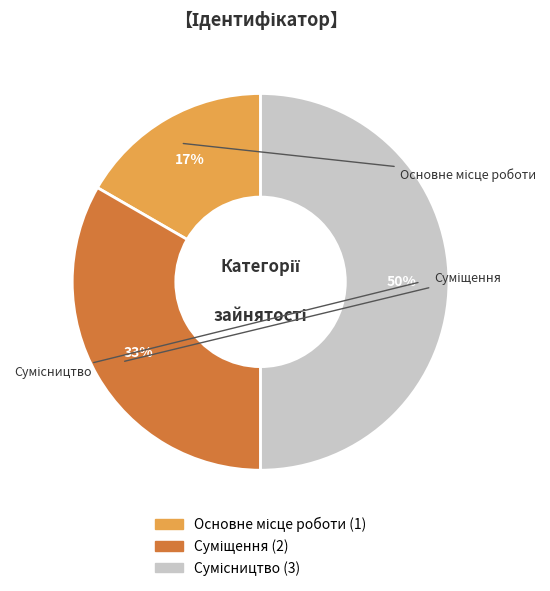

To the nearest percent, what is the difference between the largest and smallest slice percentages?

33%